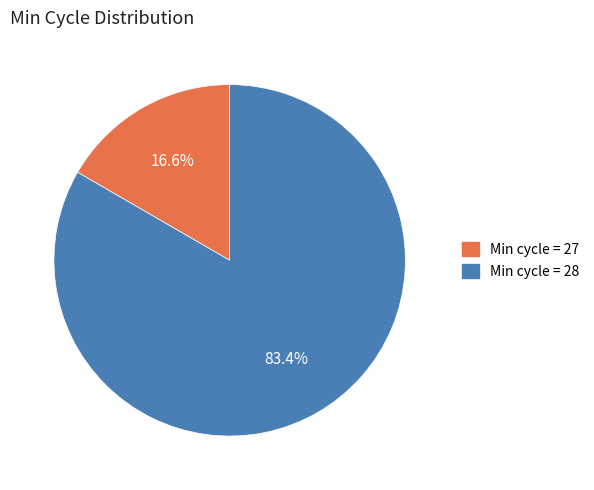

Which category has the smallest portion of the pie?

Min cycle = 27